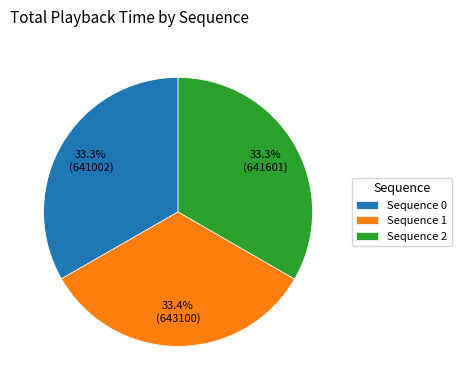

To the nearest percent, what is the average slice percentage?

33%